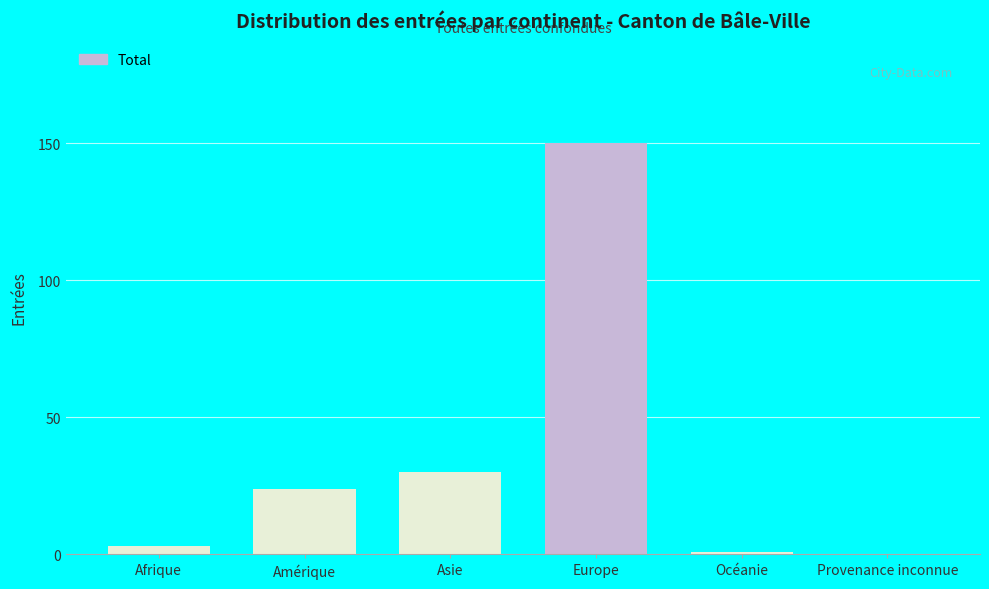

Reading left to right, transcribe all the data shown in this chart.

Afrique=3	Amérique=24	Asie=30	Europe=150	Océanie=1	Provenance inconnue=0